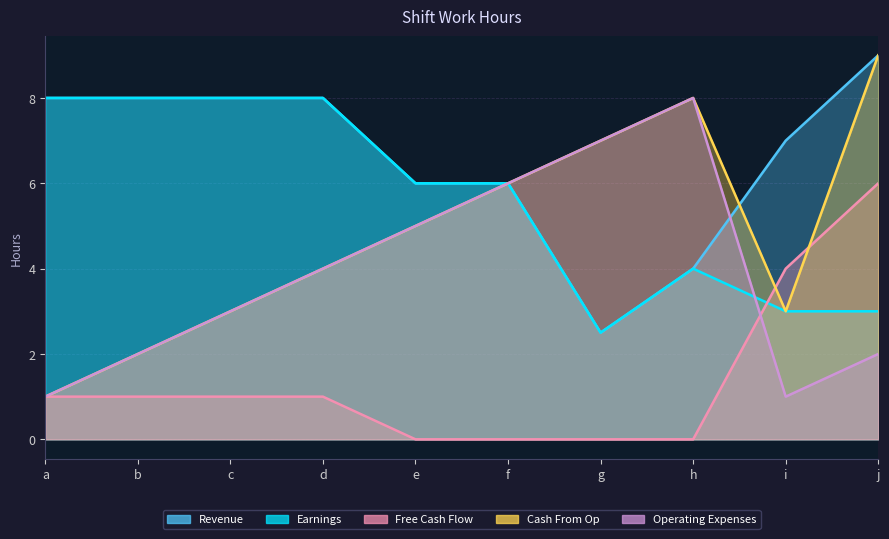

Which series has the largest range (max minus min)?

Cash From Op